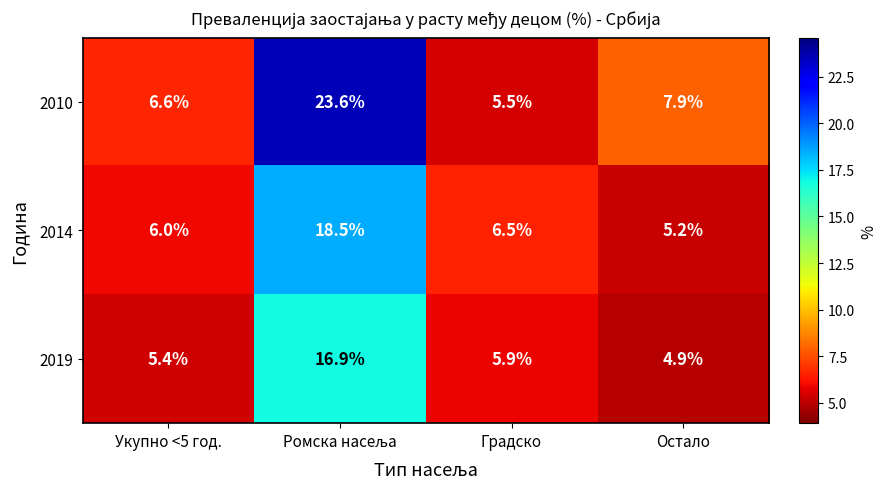

The value of 2010 at Остало is 13.1. True or false?

False